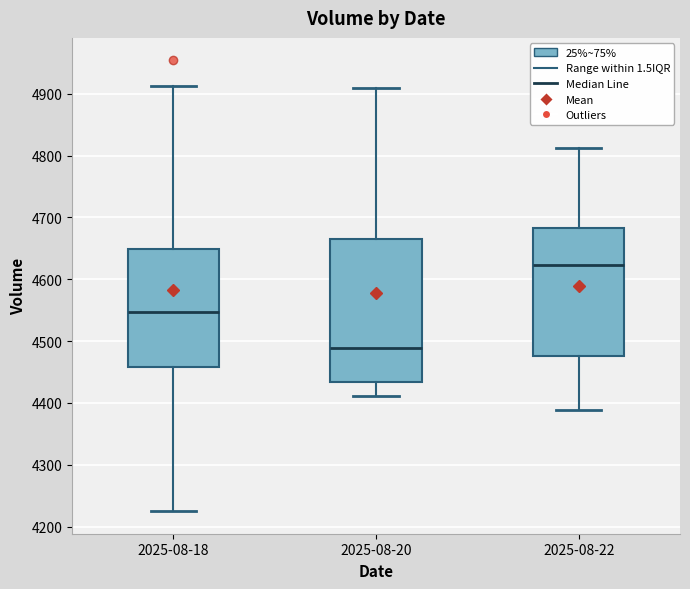

Reading left to right, transcribe this box plot: for each box, give where its median line is, the range the box spans, and where its two whiskers end, as read against the y-axis. The values are not printed on the chart, so give them approximately, as read against the axis.

2025-08-18: median 4550, box 4460 to 4650, whiskers 4220 to 4910
2025-08-20: median 4490, box 4430 to 4670, whiskers 4410 to 4910
2025-08-22: median 4620, box 4480 to 4680, whiskers 4390 to 4810